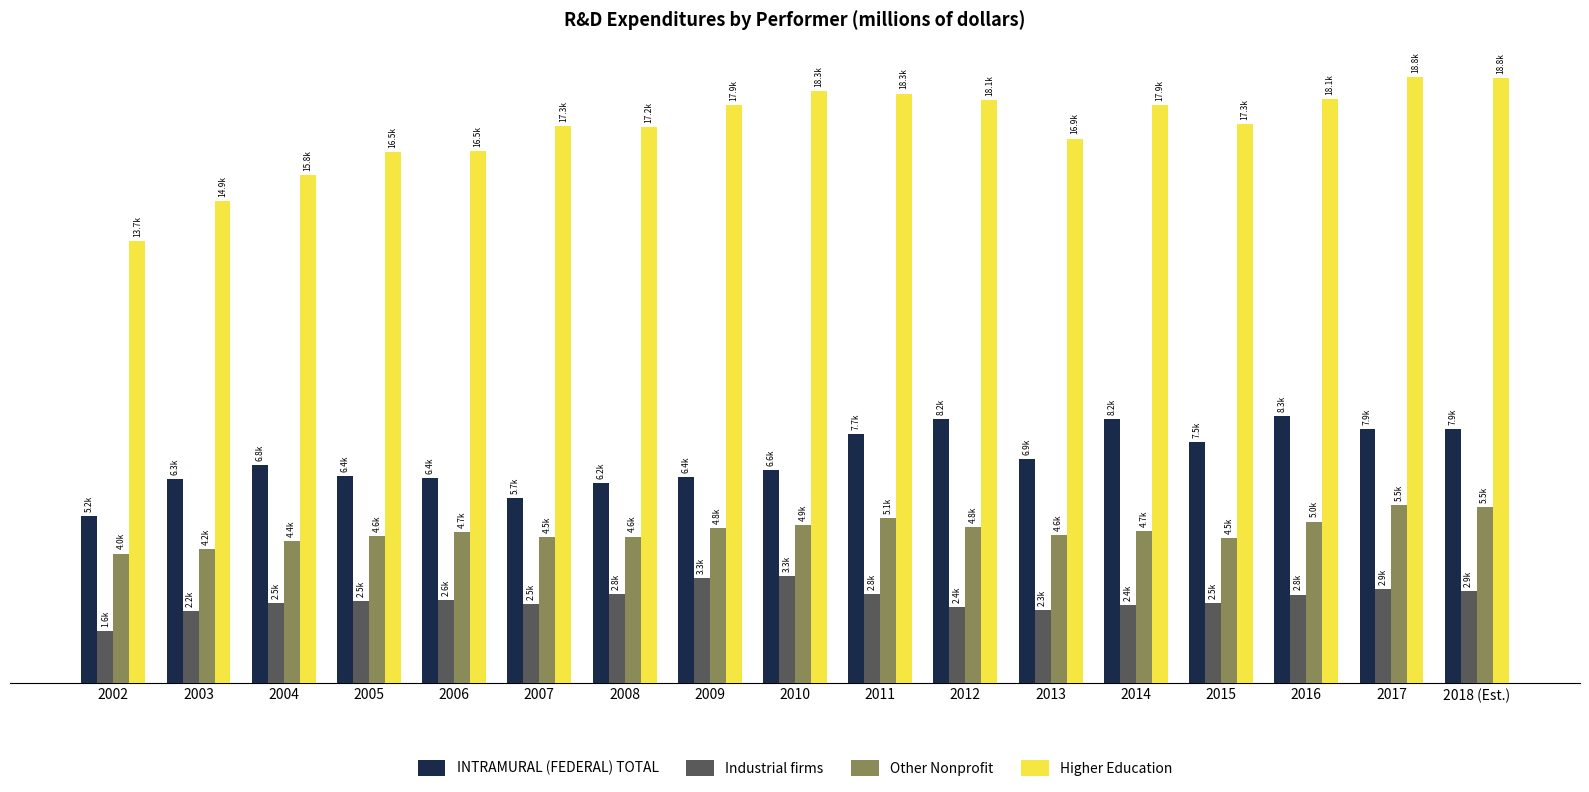

What is the difference between the Other Nonprofit values at 2011 and 2009?

314.9